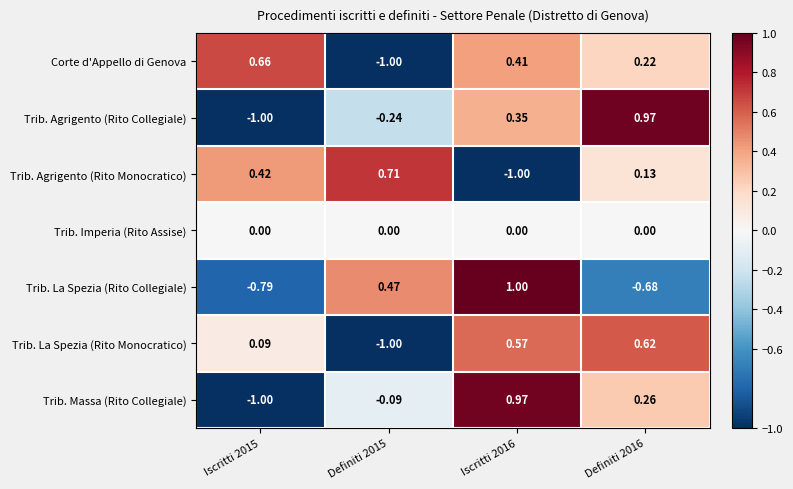

How many distinct data groups are displayed?

7